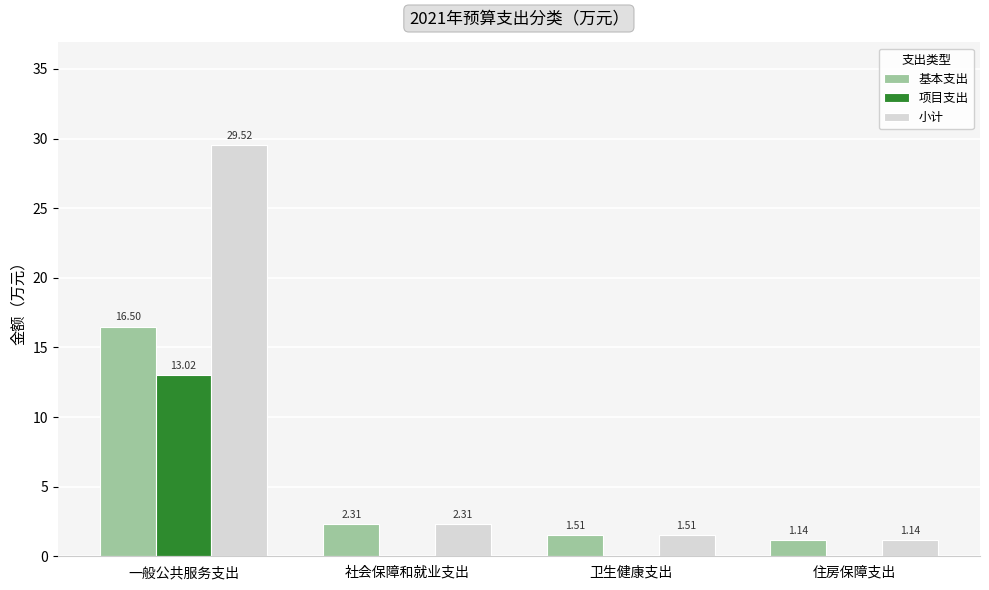

At which category is the sum across all series the highest?

一般公共服务支出